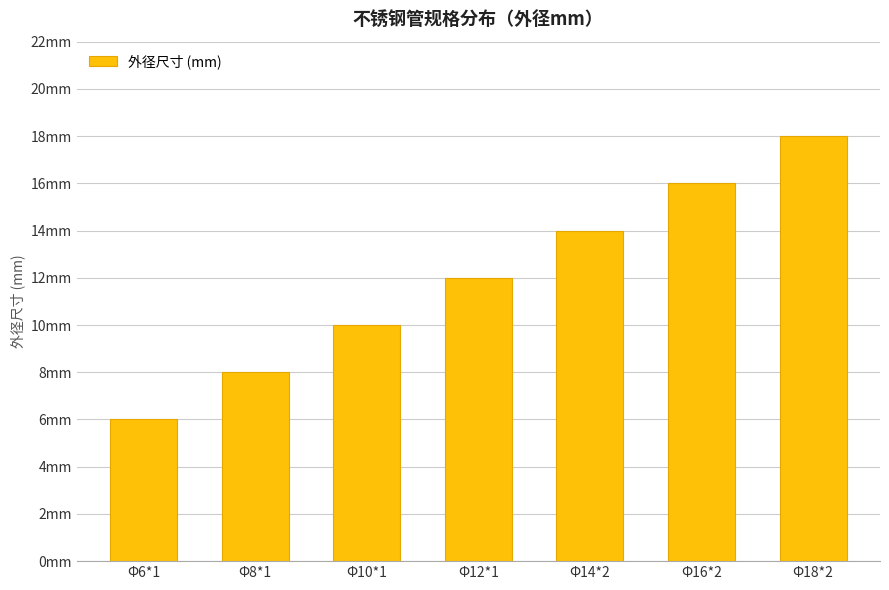

Reading left to right, list all the values displayed in this chart.

Φ6*1=6	Φ8*1=8	Φ10*1=10	Φ12*1=12	Φ14*2=14	Φ16*2=16	Φ18*2=18